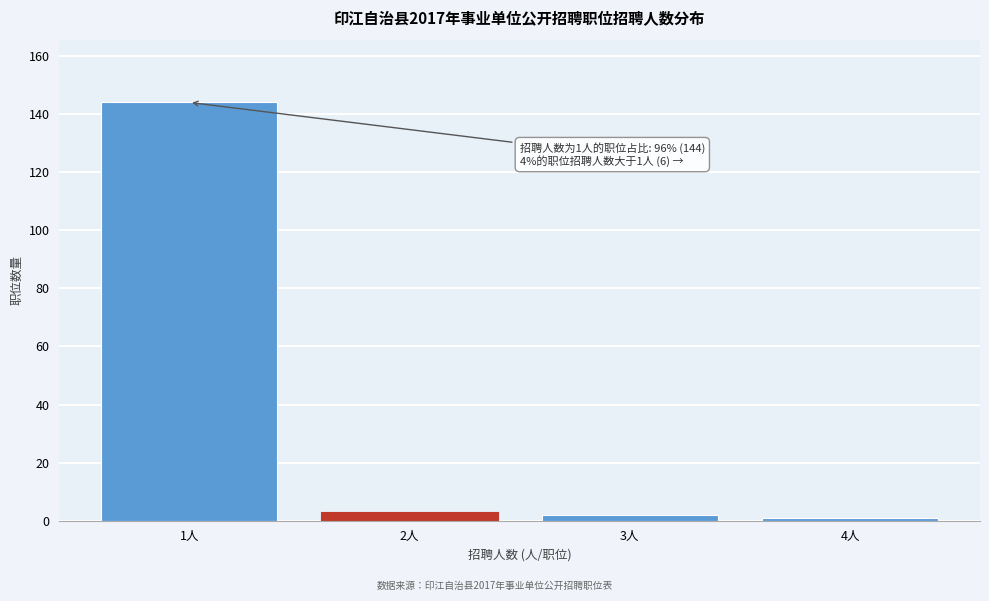

Reading right to left, extract all data points from this chart.

4人=1	3人=2	2人=3	1人=144